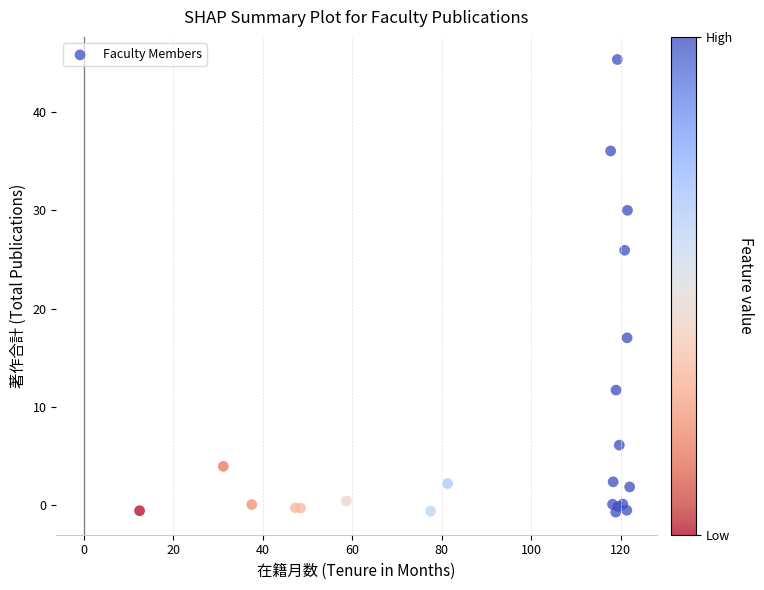

What Y value in the scatter plot is closest to 22?

25.9